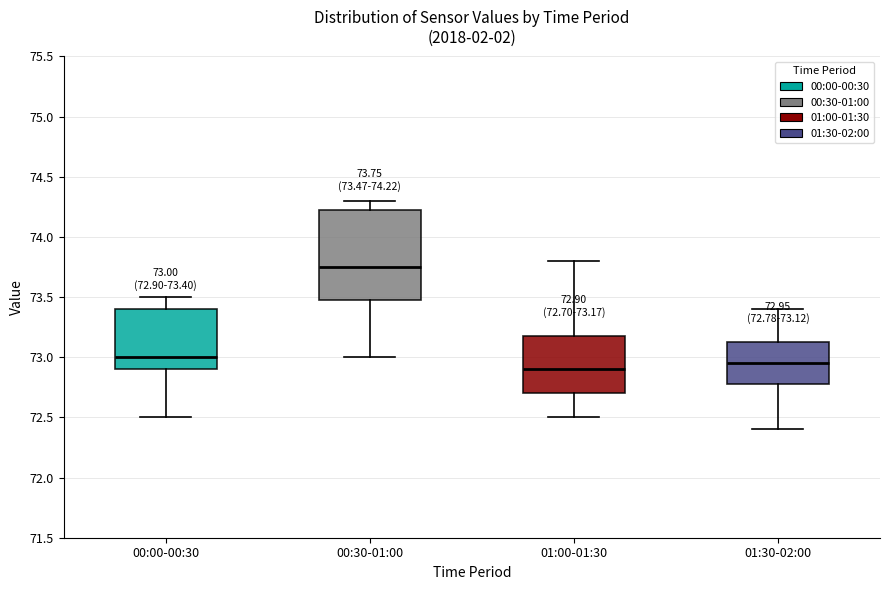

Which box is the tallest, from its lower edge to its upper edge?

00:30-01:00